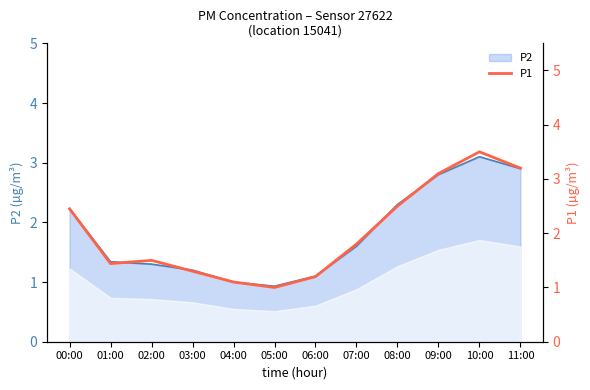

What is the highest value of the P2 series?

3.1